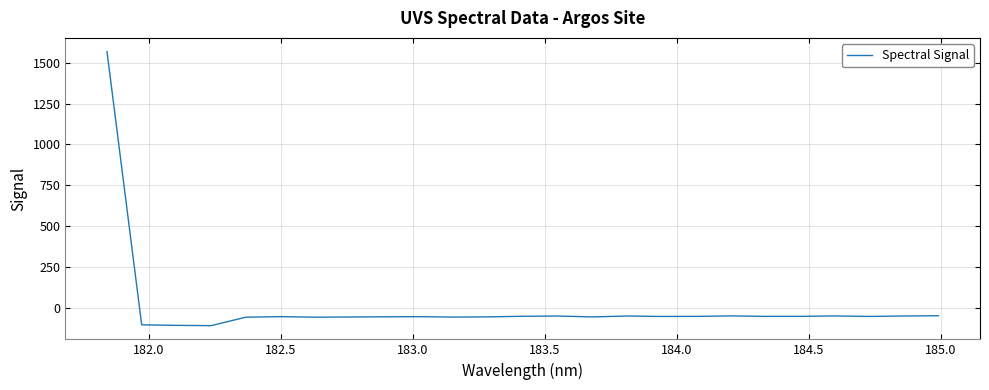

What is the average value?

4.3